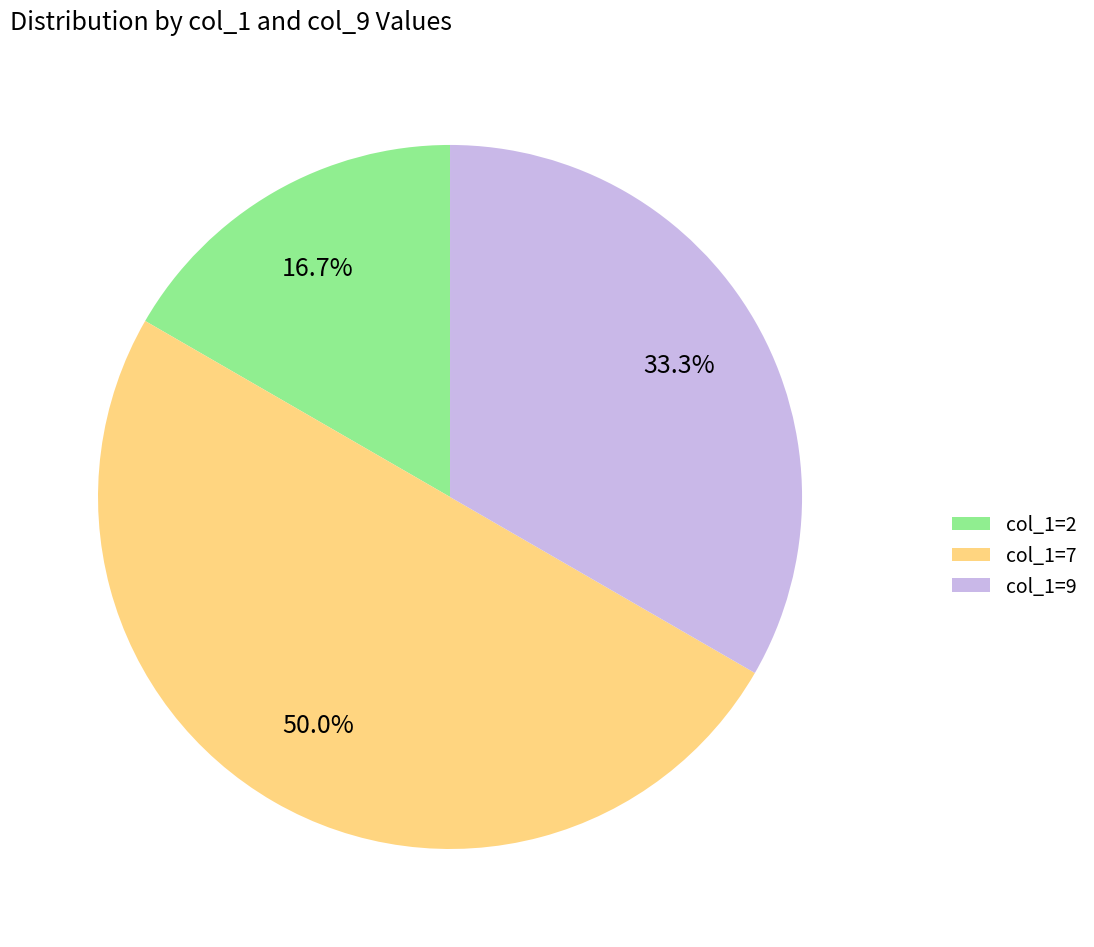

What is the largest slice in the pie chart?

col_1=7